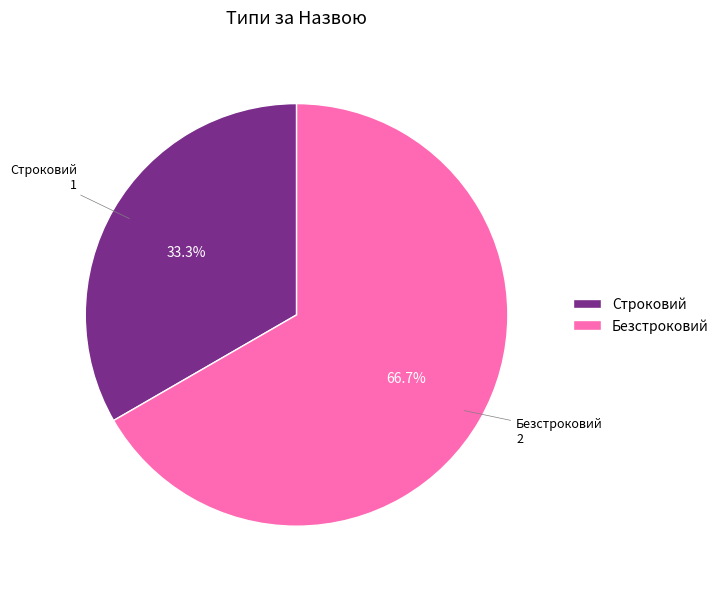

What percentage is the Безстроковий slice, to the nearest percent?

67%